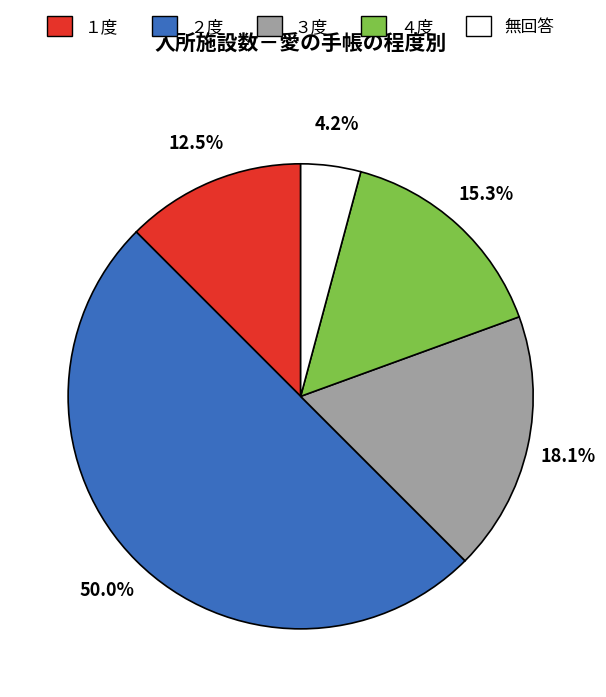

Does 無回答 account for over 50% of the chart?

No